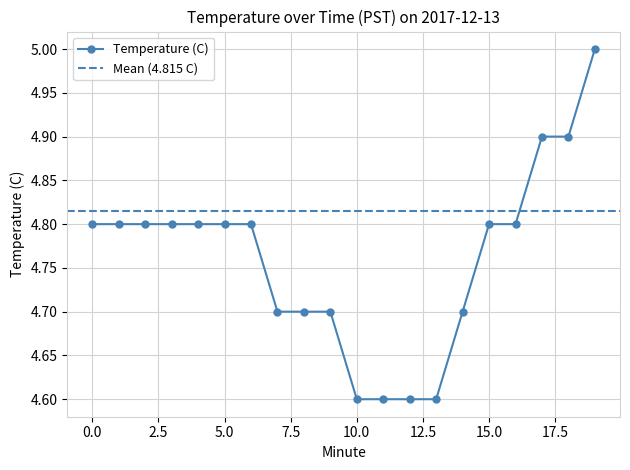

Which label corresponds to the largest value in the chart?

19